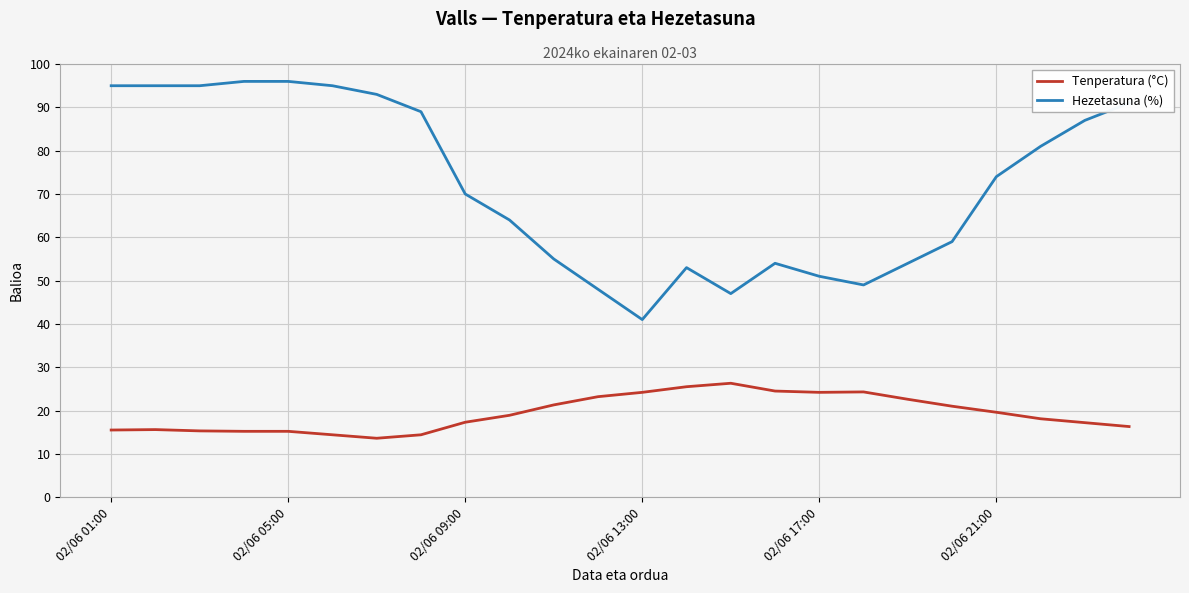

Which series has the largest range (max minus min)?

Hezetasuna (%)